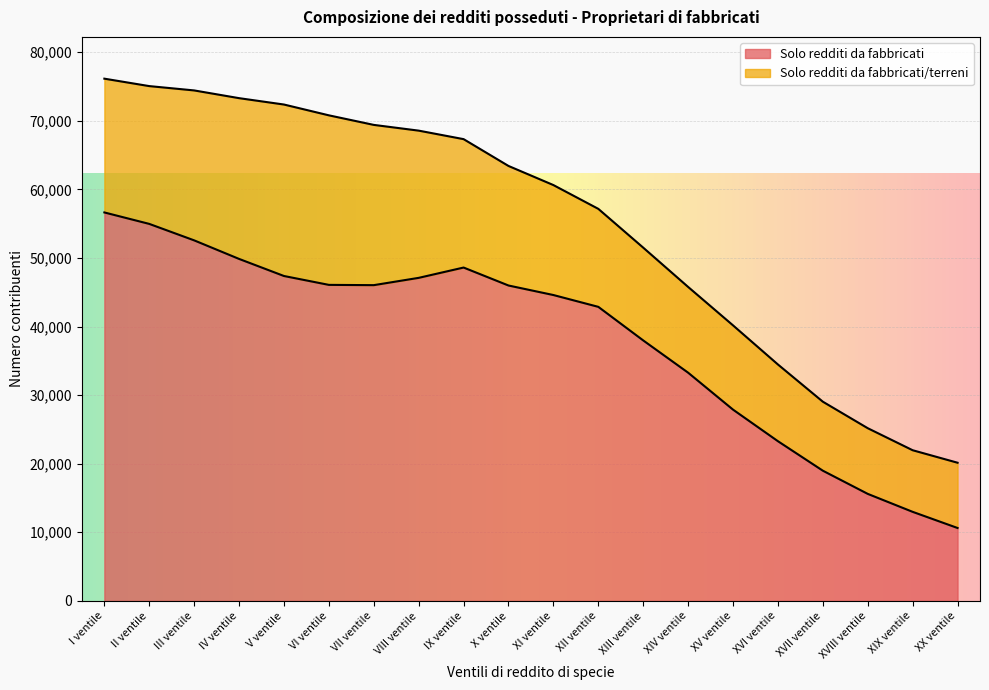

What is the sum of all values?

763197